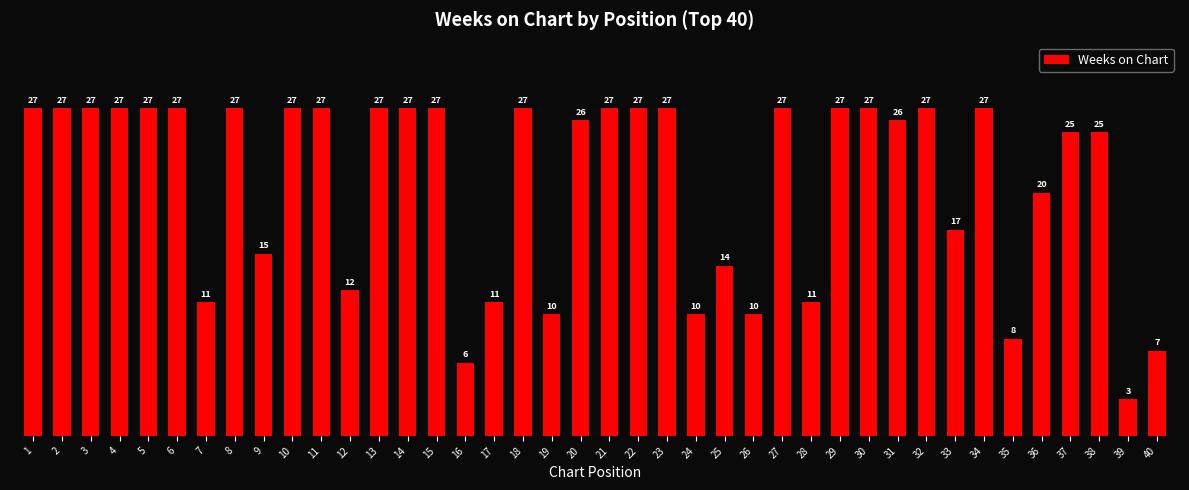

Reading right to left, extract all data points from this chart.

7	3	25	25	20	8	27	17	27	26	27	27	11	27	10	14	10	27	27	27	26	10	27	11	6	27	27	27	12	27	27	15	27	11	27	27	27	27	27	27